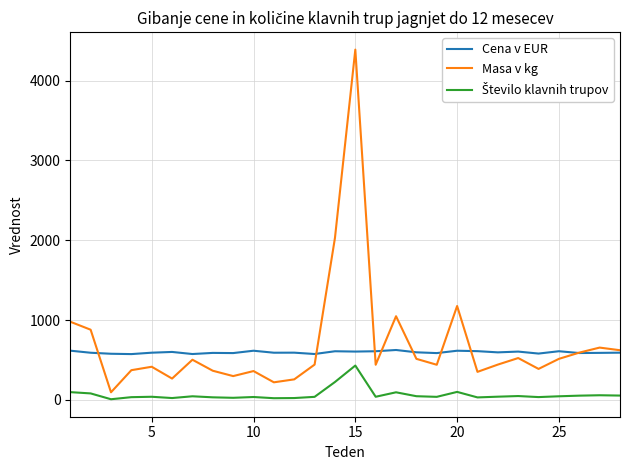

Which series has the widest spread of values?

Masa v kg